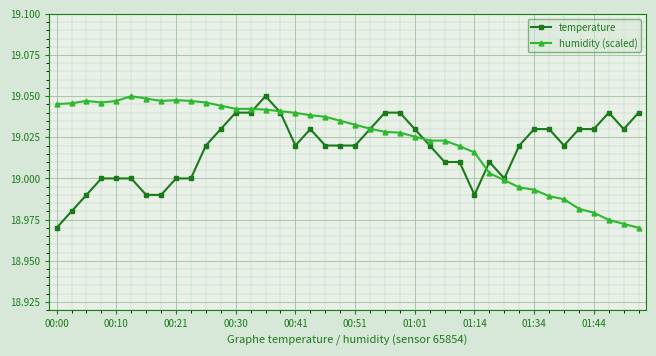

At how many categories does at least one series exceed 18?

40